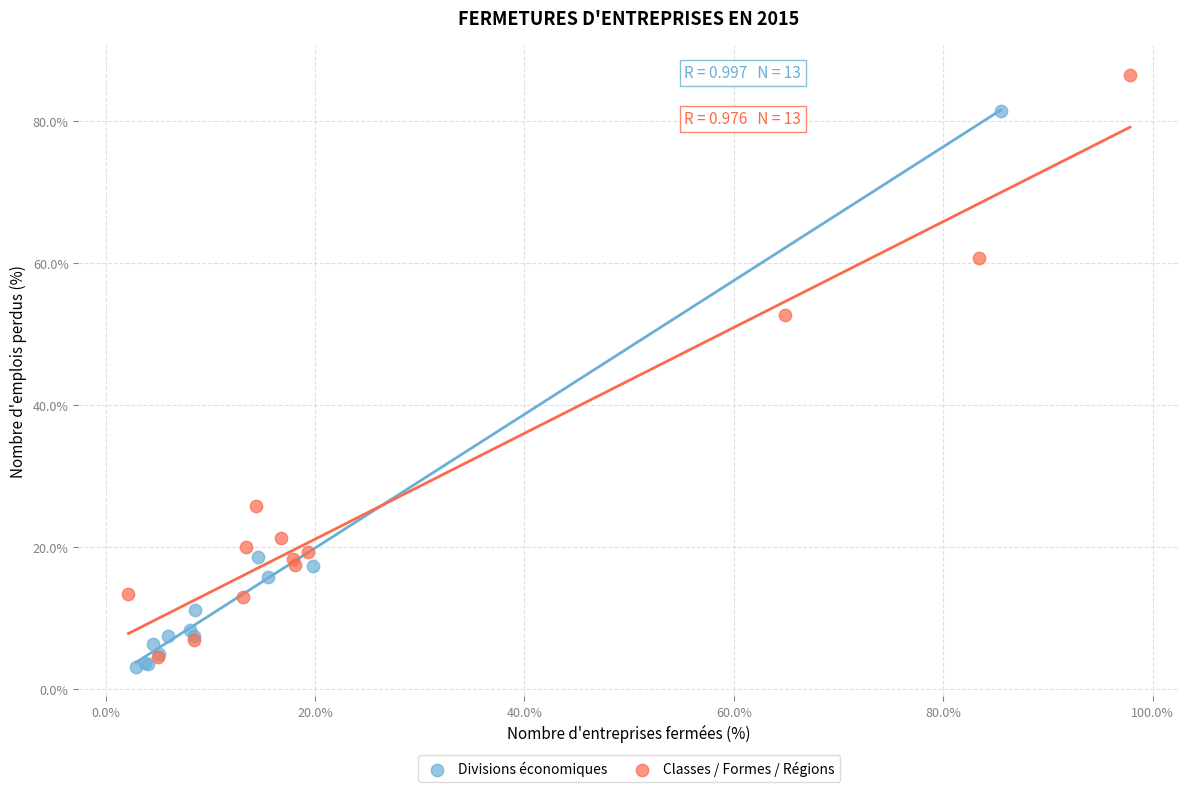

Which series has the largest Y range (max minus min)?

Classes / Formes / Régions